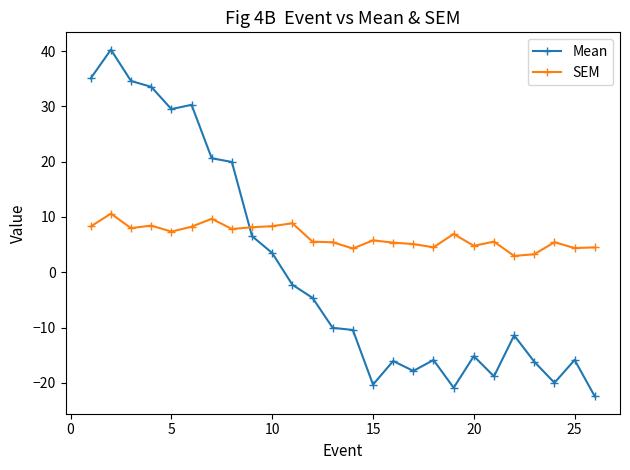

Rank the series by their average value, from lowest to highest.

Mean, SEM